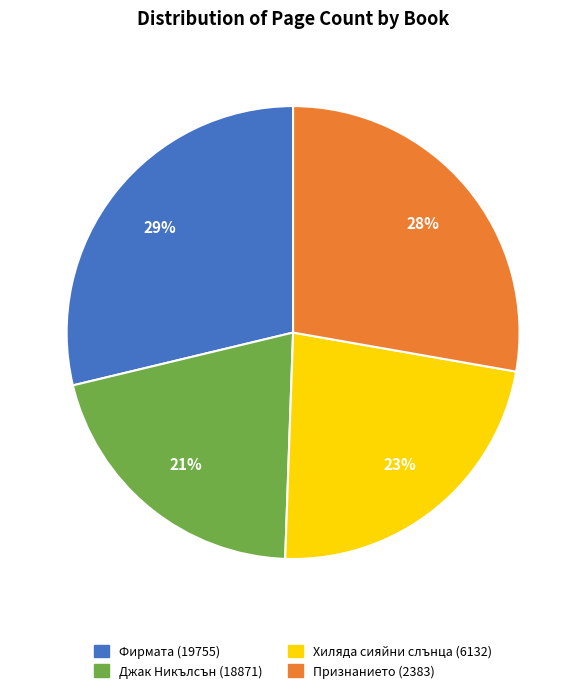

Is Хиляда сияйни слънца (6132) the majority of the pie?

No